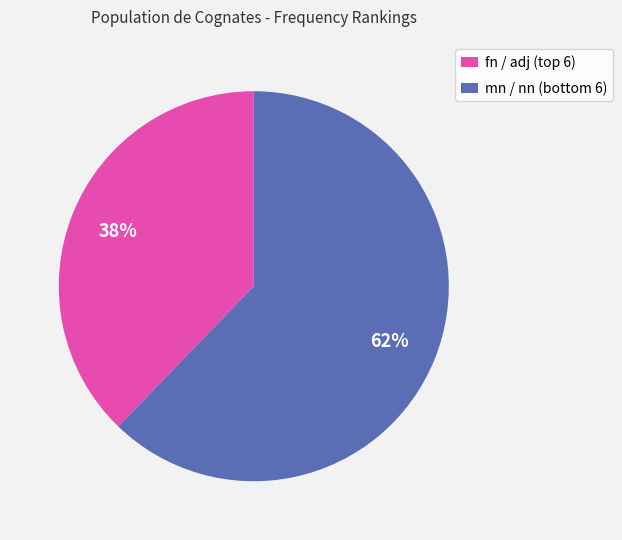

Count the number of slices in the pie.

2